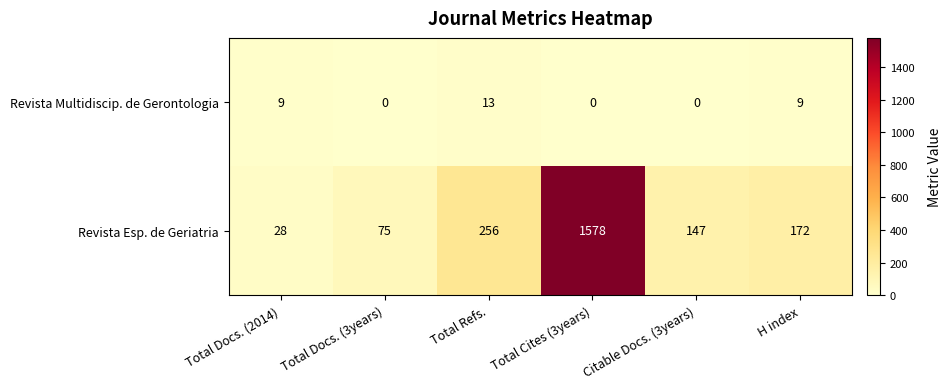

Count the number of categories in the chart.

6